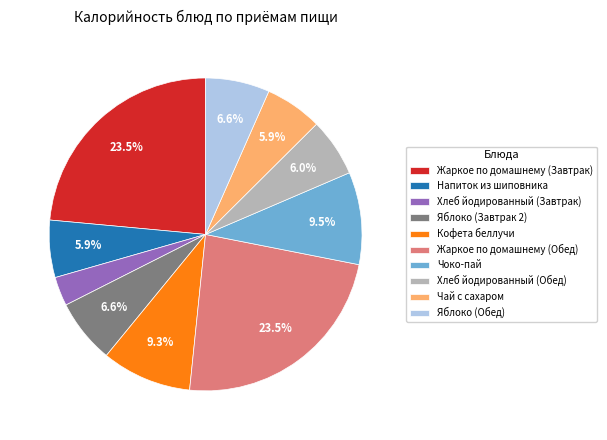

How many segments does this pie chart have?

10